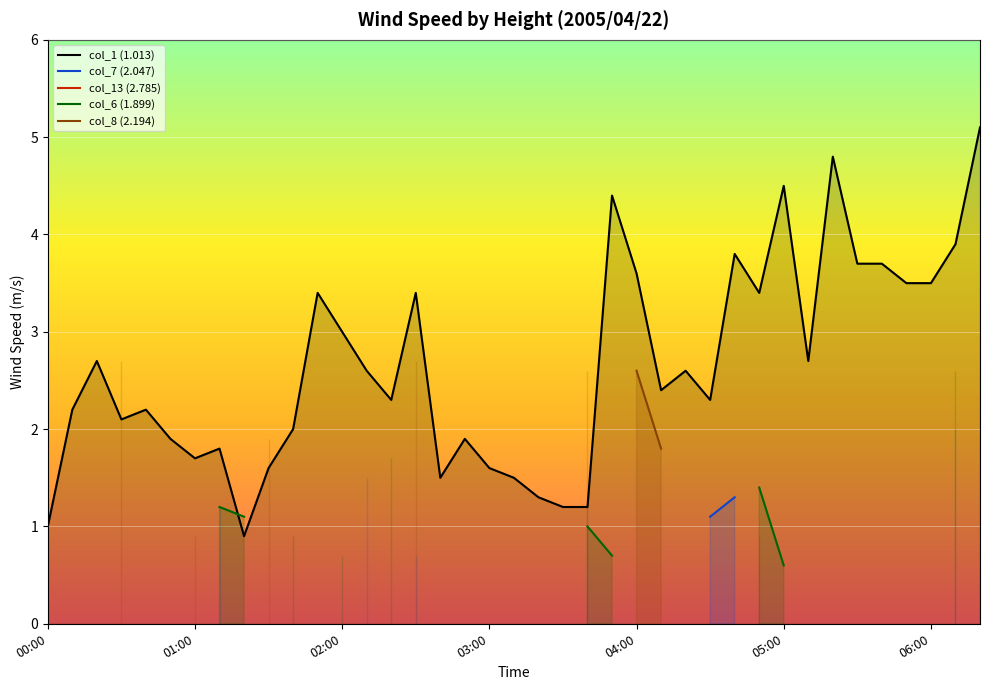

At which label is col_1 (1.013) closest to 3?

02:00